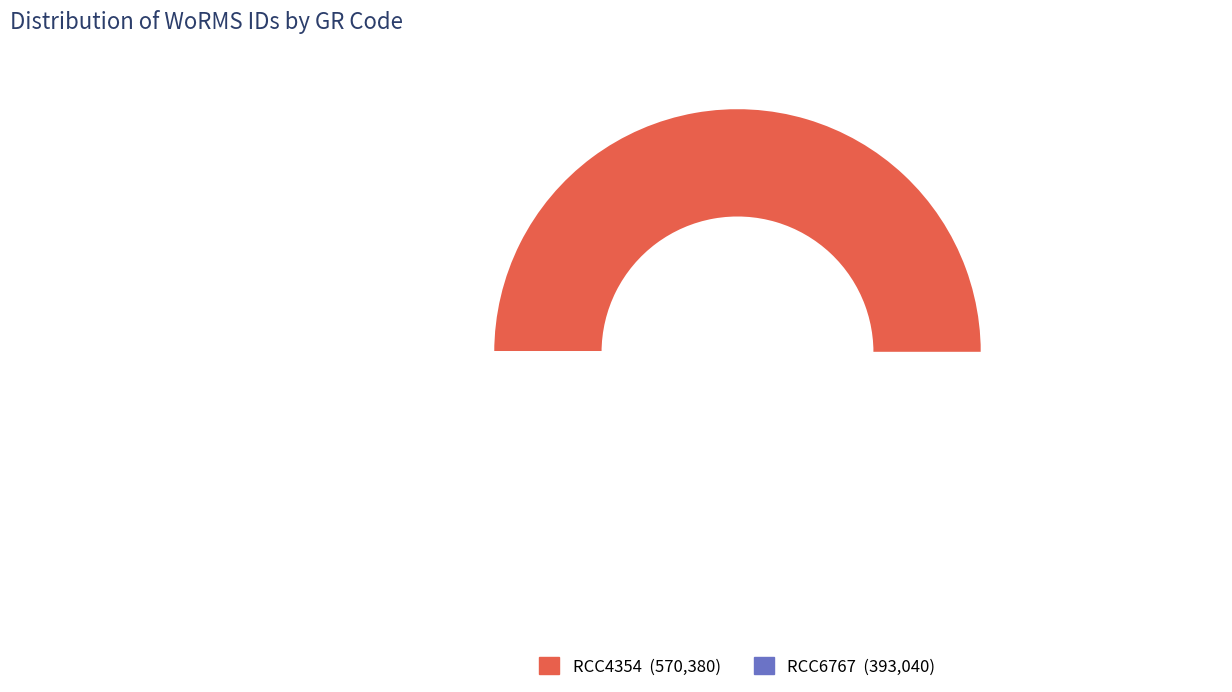

True or false: RCC6767 accounts for 41% of the total.

True